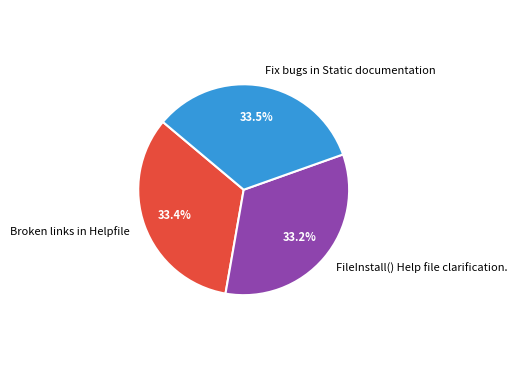

What is the ratio of the value at Fix bugs in Static documentation to the value at FileInstall() Help file clarification.?

1.0